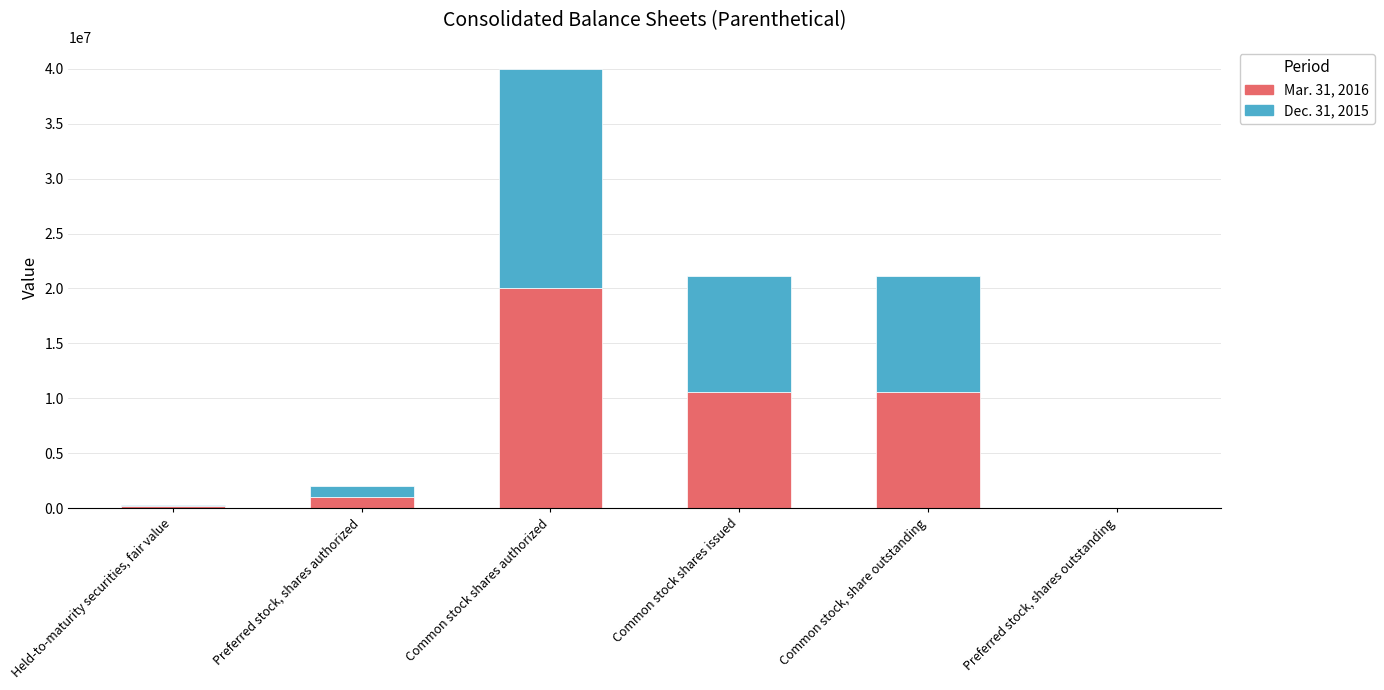

Which category has the highest value in the Mar. 31, 2016 series?

Common stock shares authorized